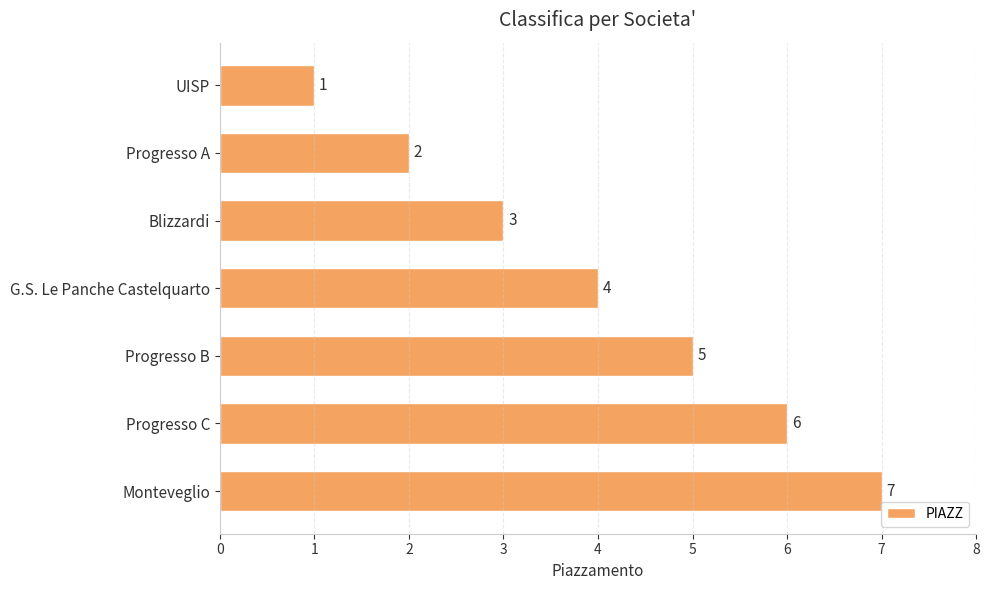

Between Progresso A and G.S. Le Panche Castelquarto, which is larger?

G.S. Le Panche Castelquarto